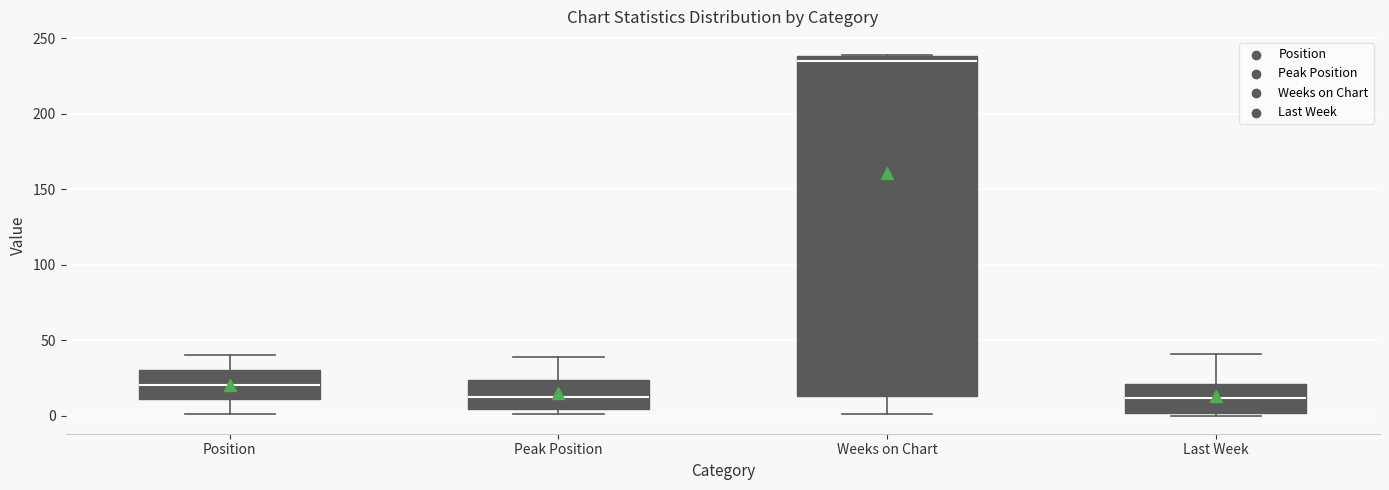

Which box is the tallest, from its lower edge to its upper edge?

Weeks on Chart